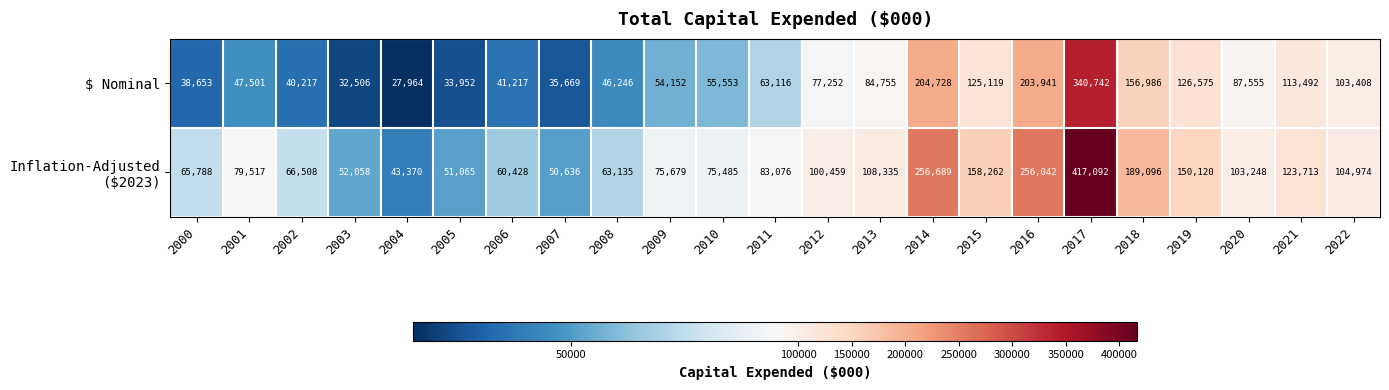

What is the difference between the highest and lowest values at 2015?

33143